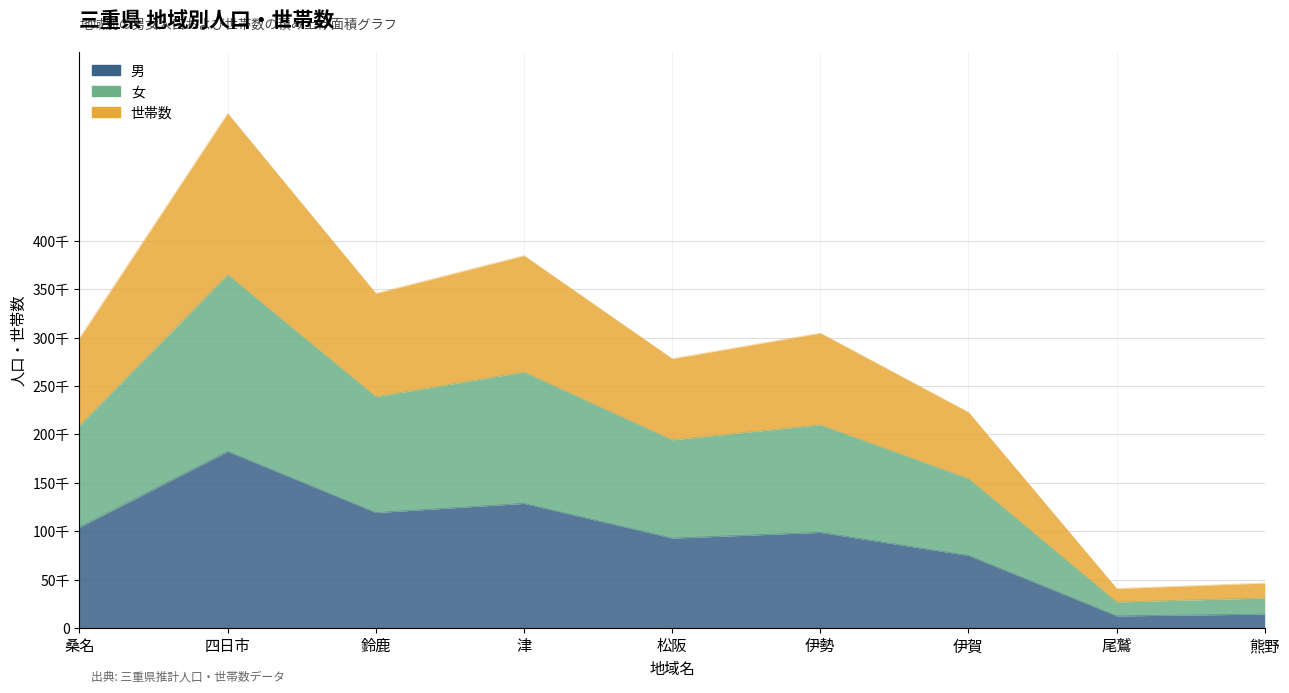

At 桑名, list the series in order from smallest to largest.

男, 女, 世帯数